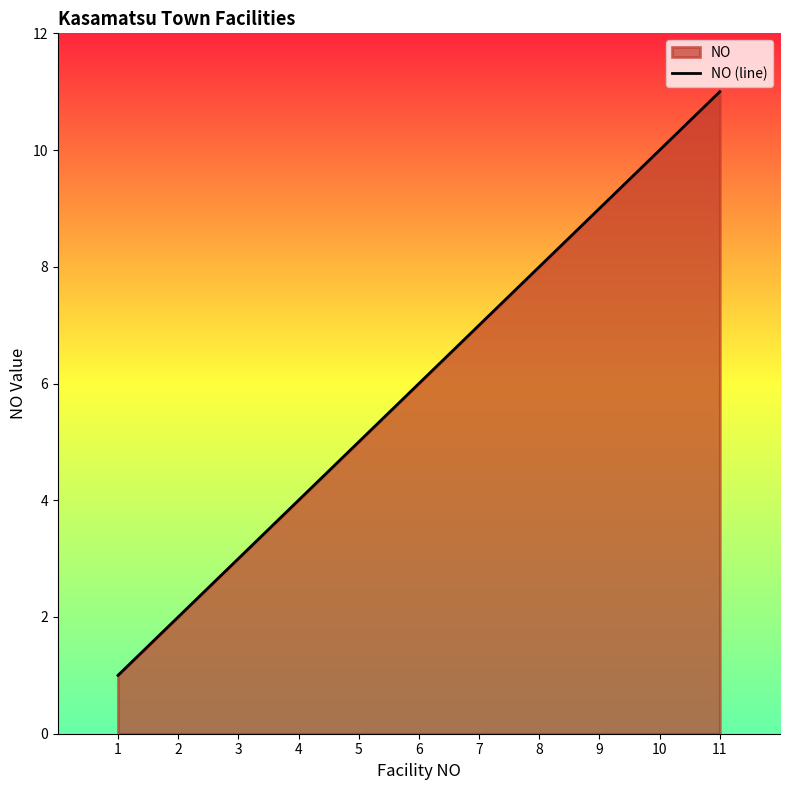

What is the value of the 2nd point from the left?

2